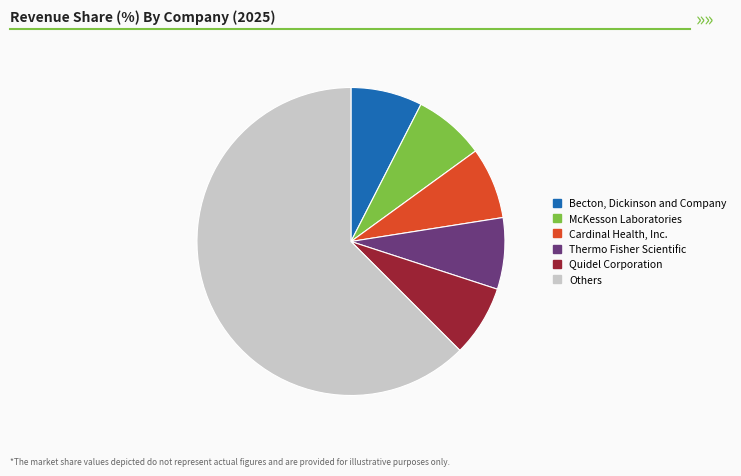

Is there any slice that represents more than half of the pie?

Yes